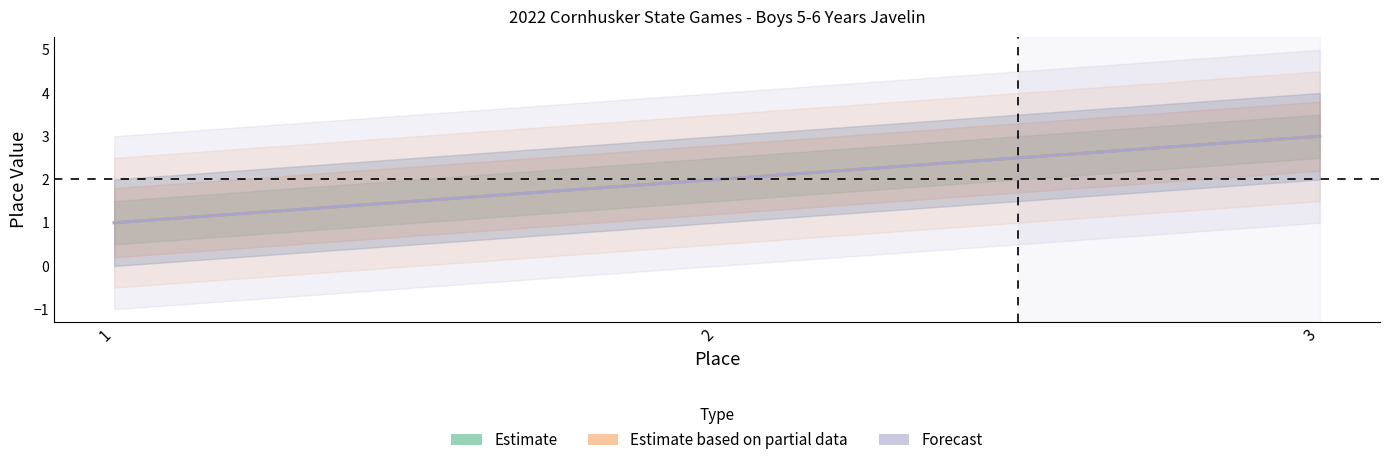

How many values in the Estimate series exceed 2?

1